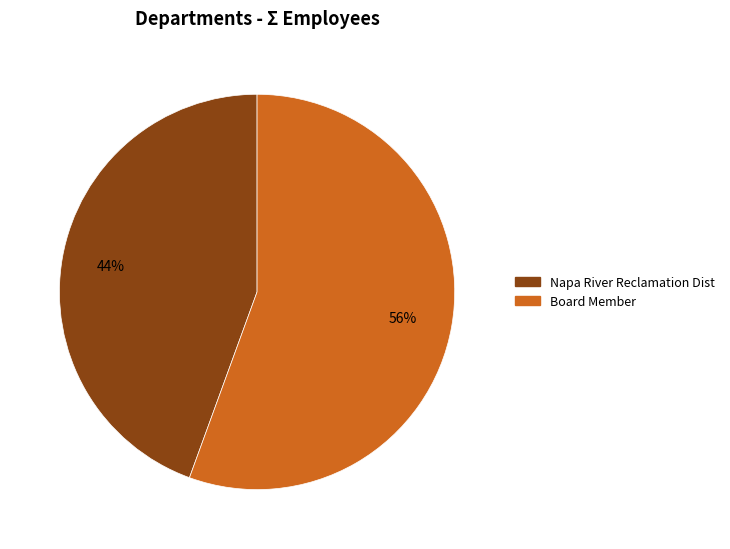

Which slice is the smallest?

Napa River Reclamation Dist